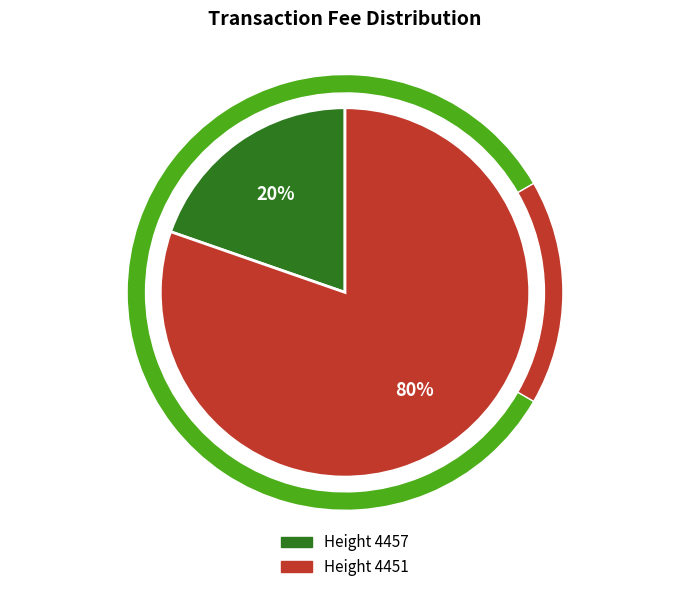

How much of the chart is everything except Height 4457?

80.3%